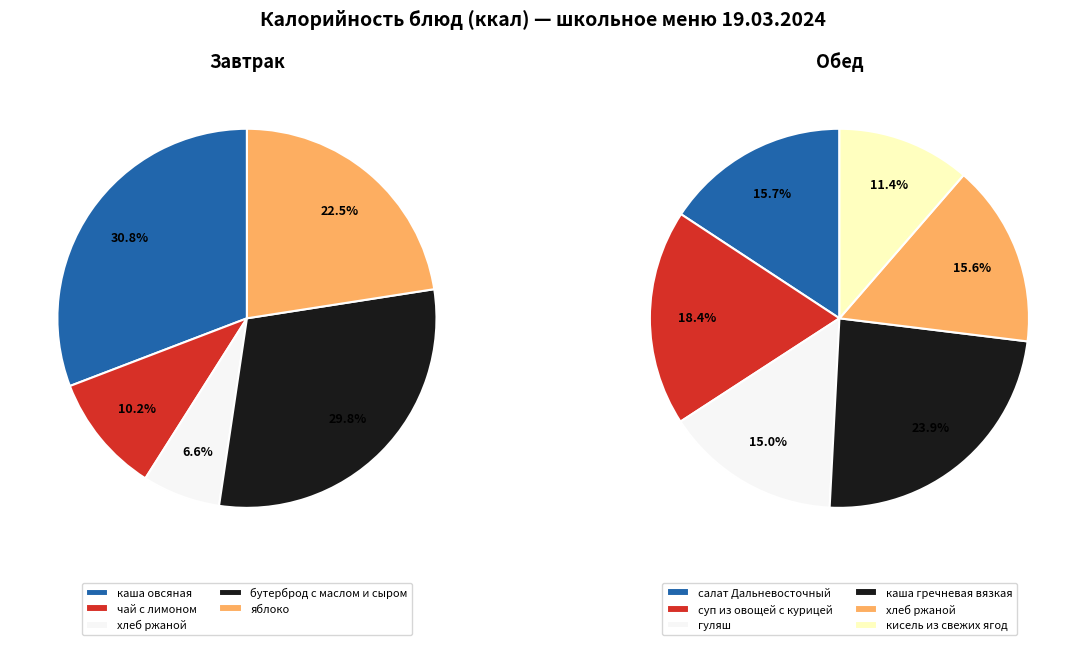

How many slices are in this pie chart?

11